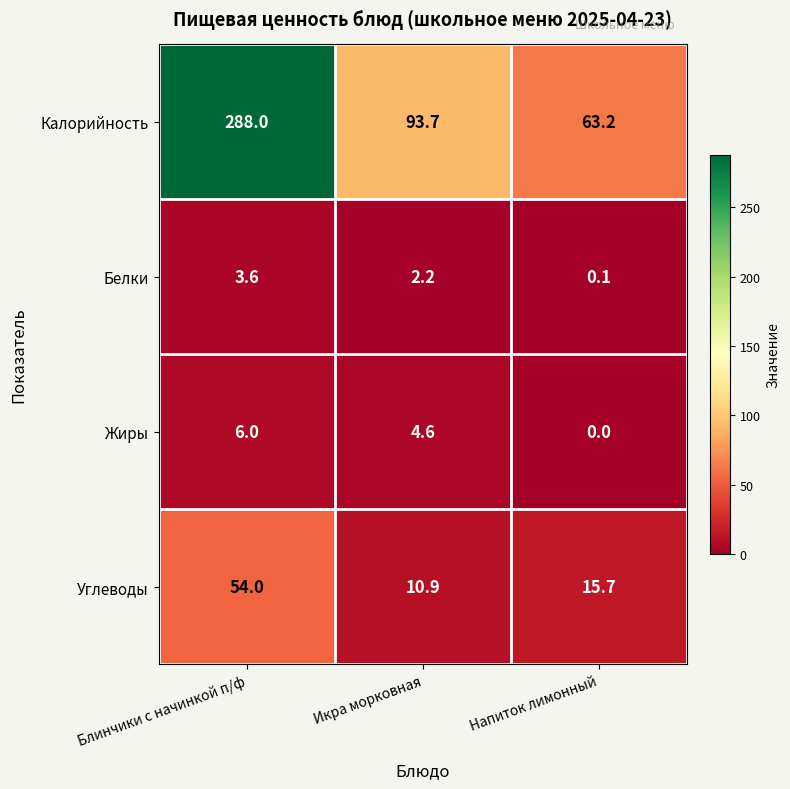

Reading left to right, what are all the values shown in this chart?

Калорийность: Блинчики с начинкой п/ф=288.0	Икра морковная=93.7	Напиток лимонный=63.2
Белки: Блинчики с начинкой п/ф=3.6	Икра морковная=2.2	Напиток лимонный=0.1
Жиры: Блинчики с начинкой п/ф=6.0	Икра морковная=4.6	Напиток лимонный=0.0
Углеводы: Блинчики с начинкой п/ф=54.0	Икра морковная=10.9	Напиток лимонный=15.7